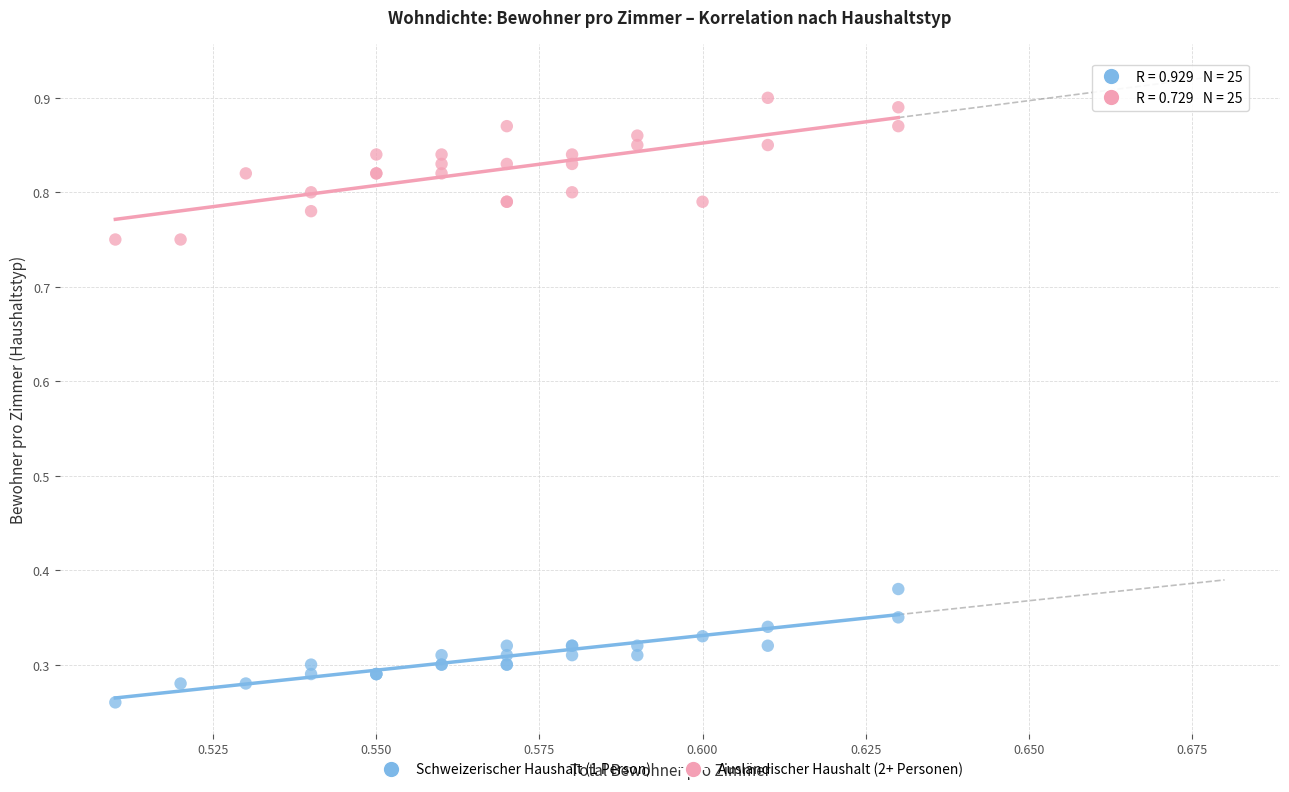

Which series has the largest Y range (max minus min)?

Ausländischer Haushalt (2+ Personen)